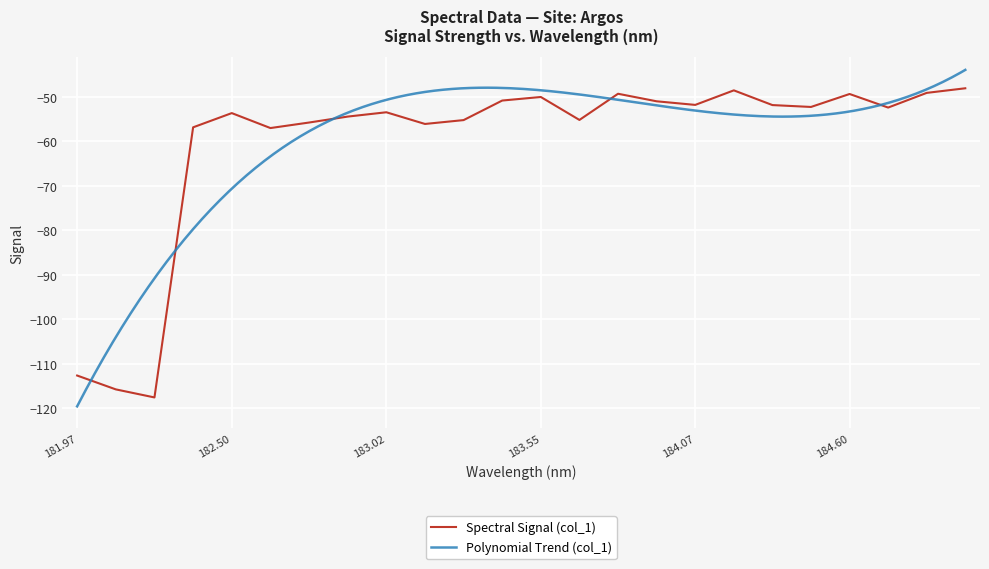

How many points are higher than both their immediate neighbors (excluding endpoints)?

6